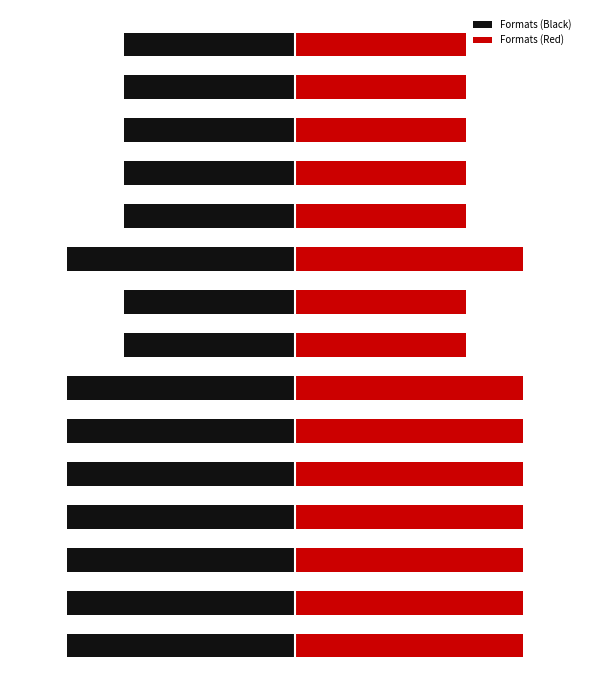

Which has a higher value, 13 or 1?

13